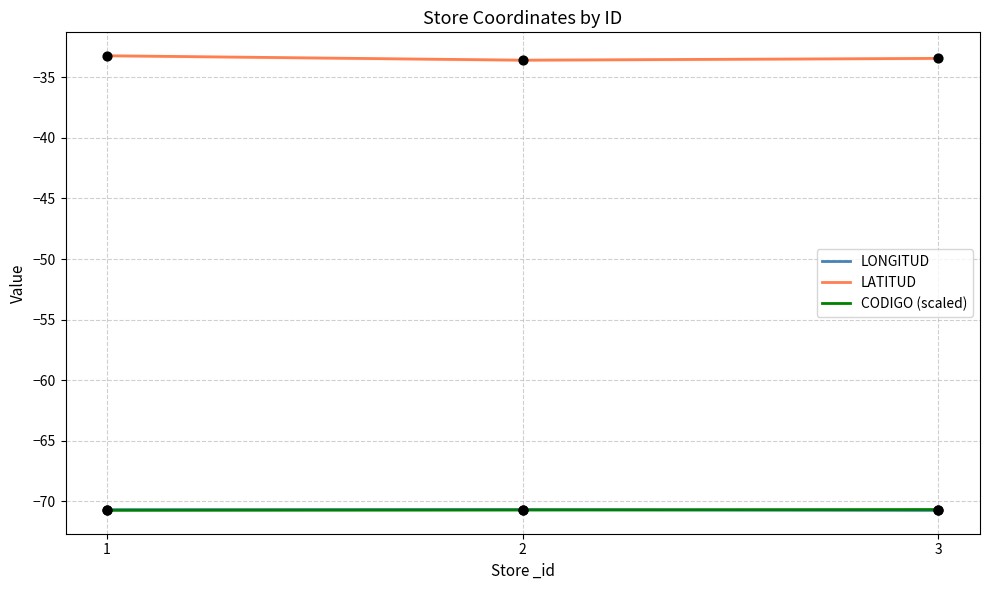

At how many categories does at least one series exceed -37?

3